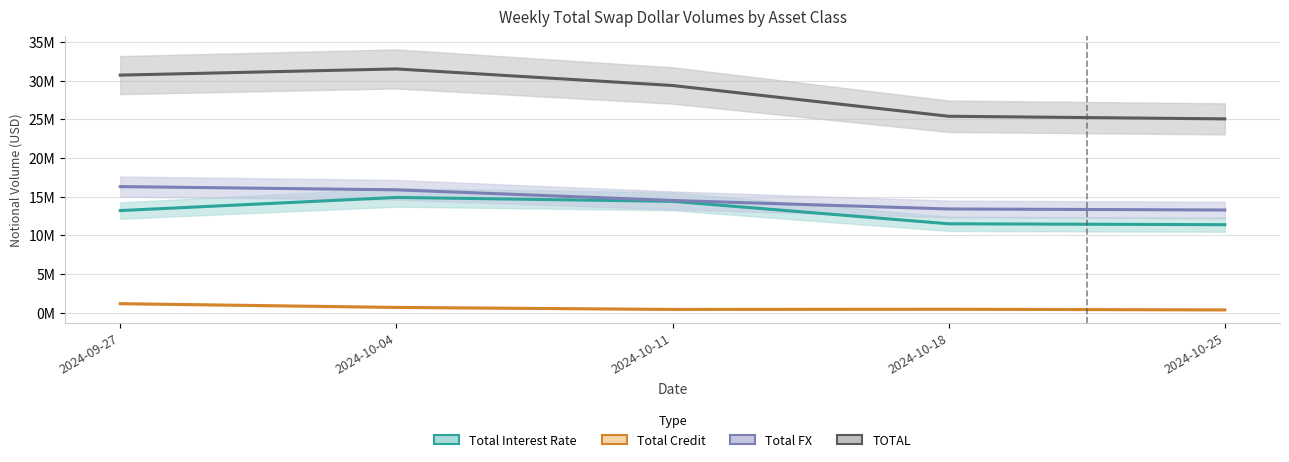

How many series are shown in this chart?

4